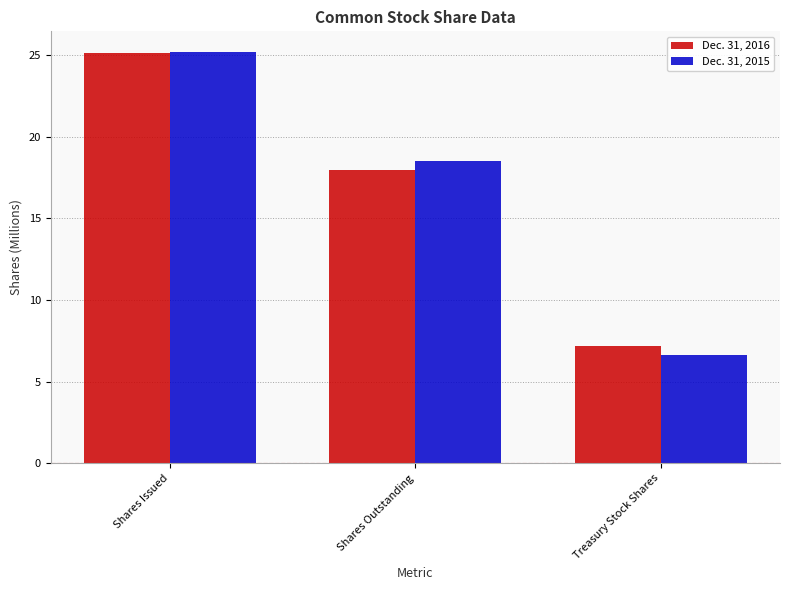

Reading left to right, transcribe all the data shown in this chart.

Dec. 31, 2016: Shares Issued=25.1	Shares Outstanding=18.0	Treasury Stock Shares=7.2
Dec. 31, 2015: Shares Issued=25.2	Shares Outstanding=18.5	Treasury Stock Shares=6.7